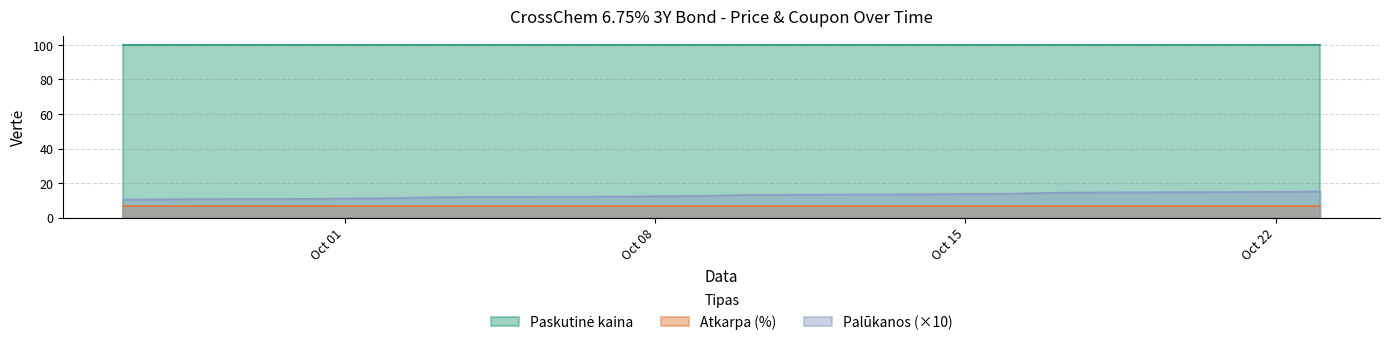

At which label does Palūkanos reach its minimum?

2024-09-26